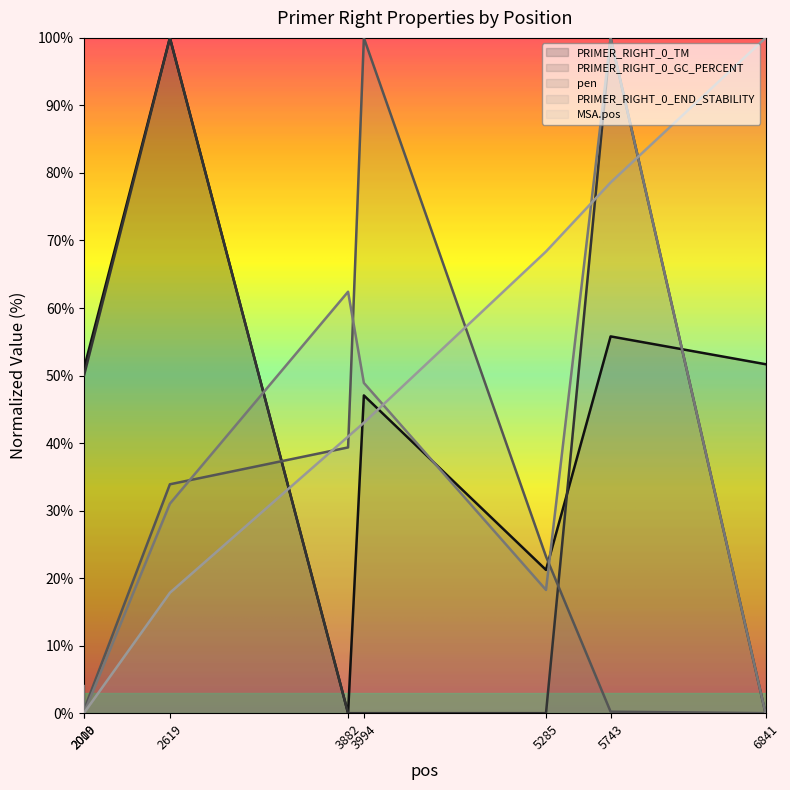

Which series has the largest total across all categories?

PRIMER_RIGHT_0_TM